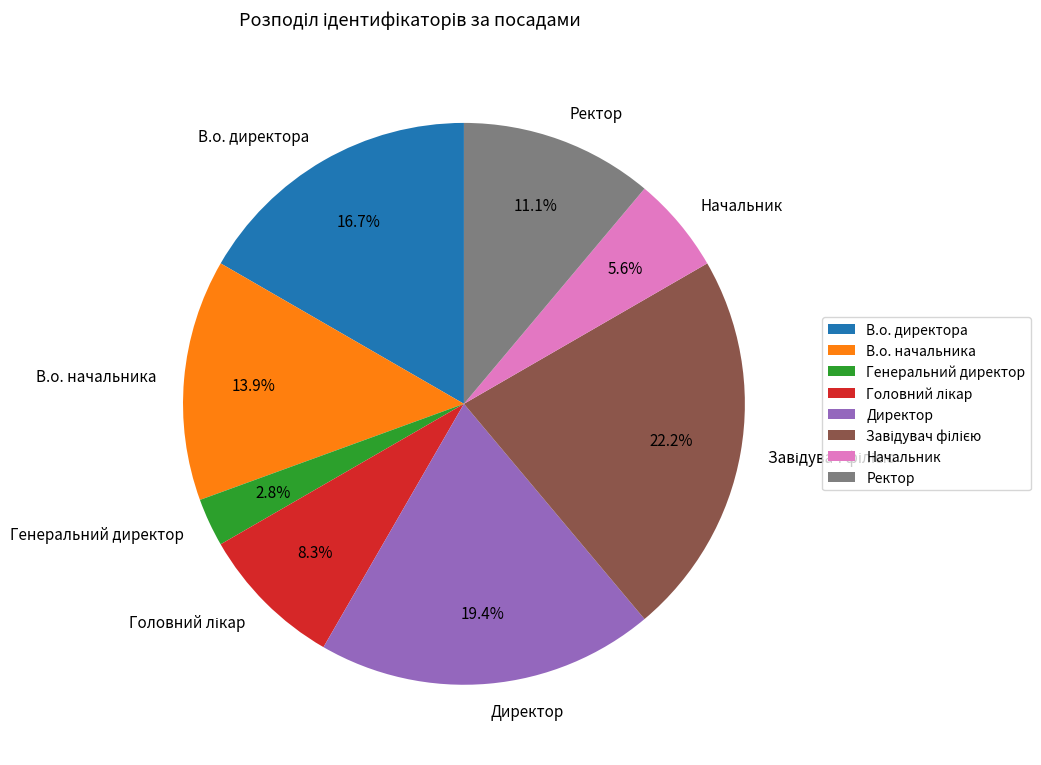

What is the ratio of the value at Директор to the value at Начальник?

3.5